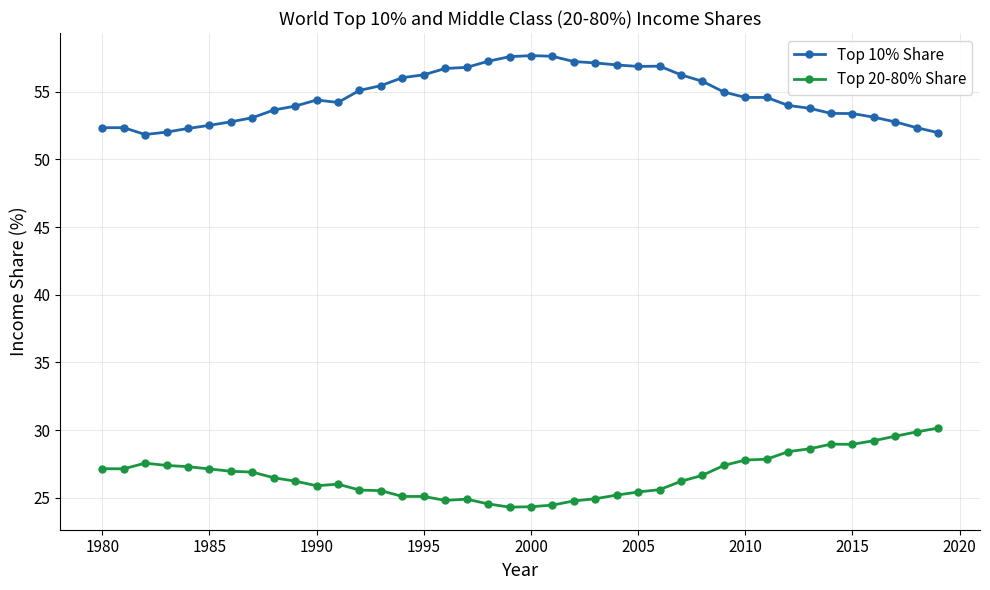

What is the average value of the Top 10% Share series?

54.7